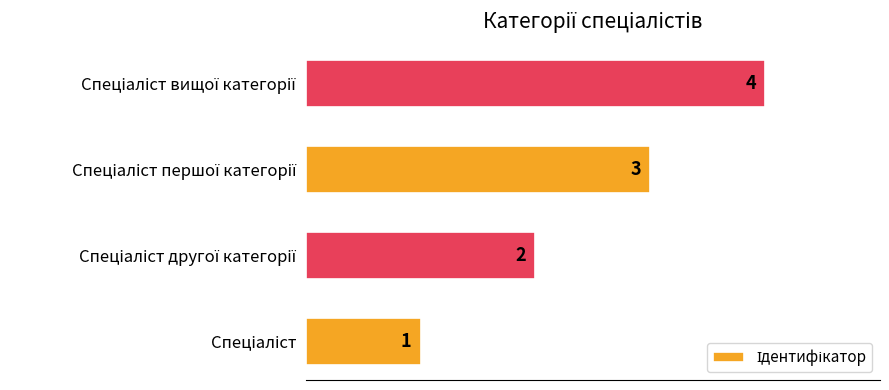

What is the smallest value displayed?

1